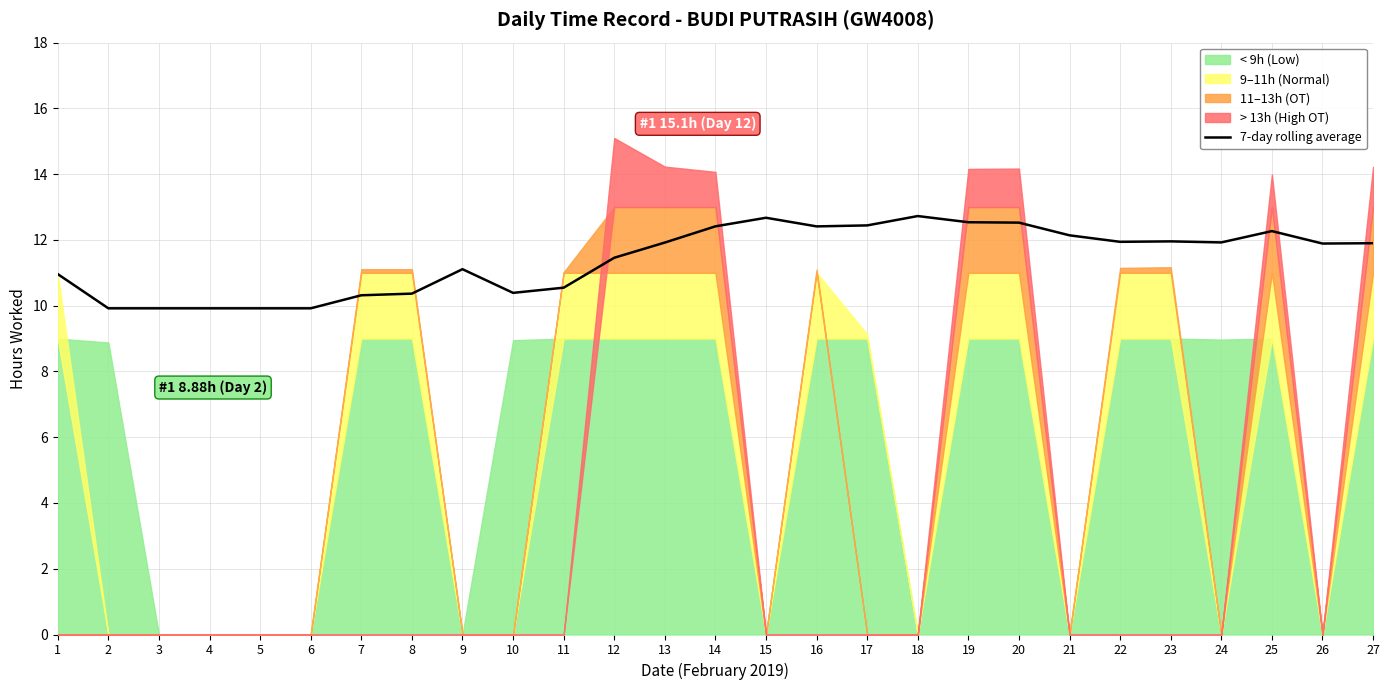

What is the difference between the maximum and minimum values?

2.8